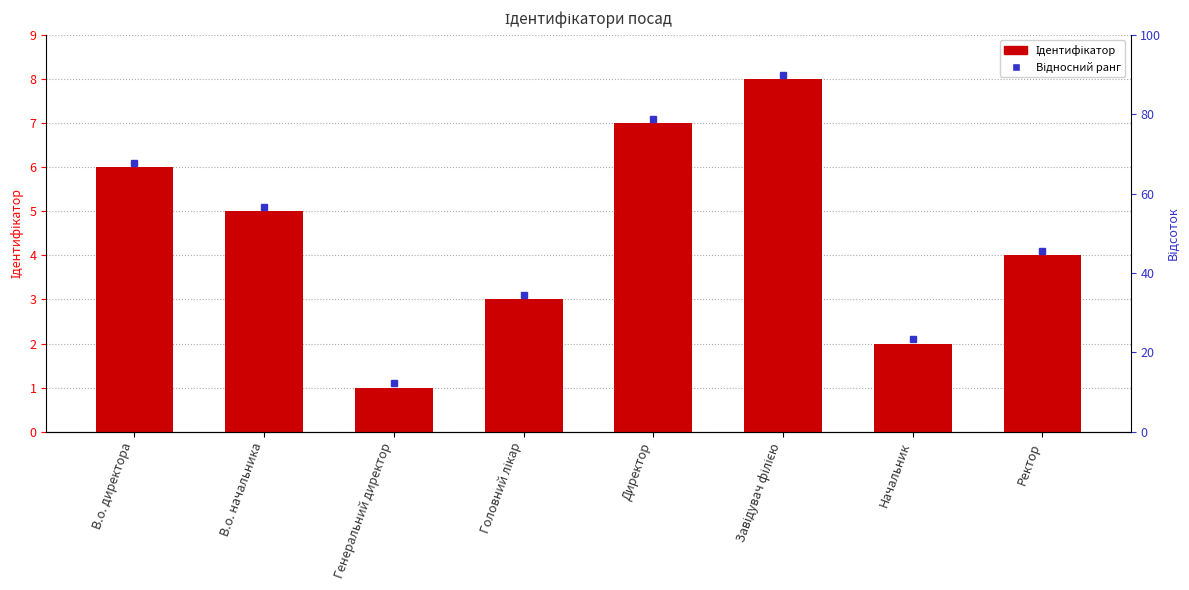

Where does the data first go above 5?

В.о. директора